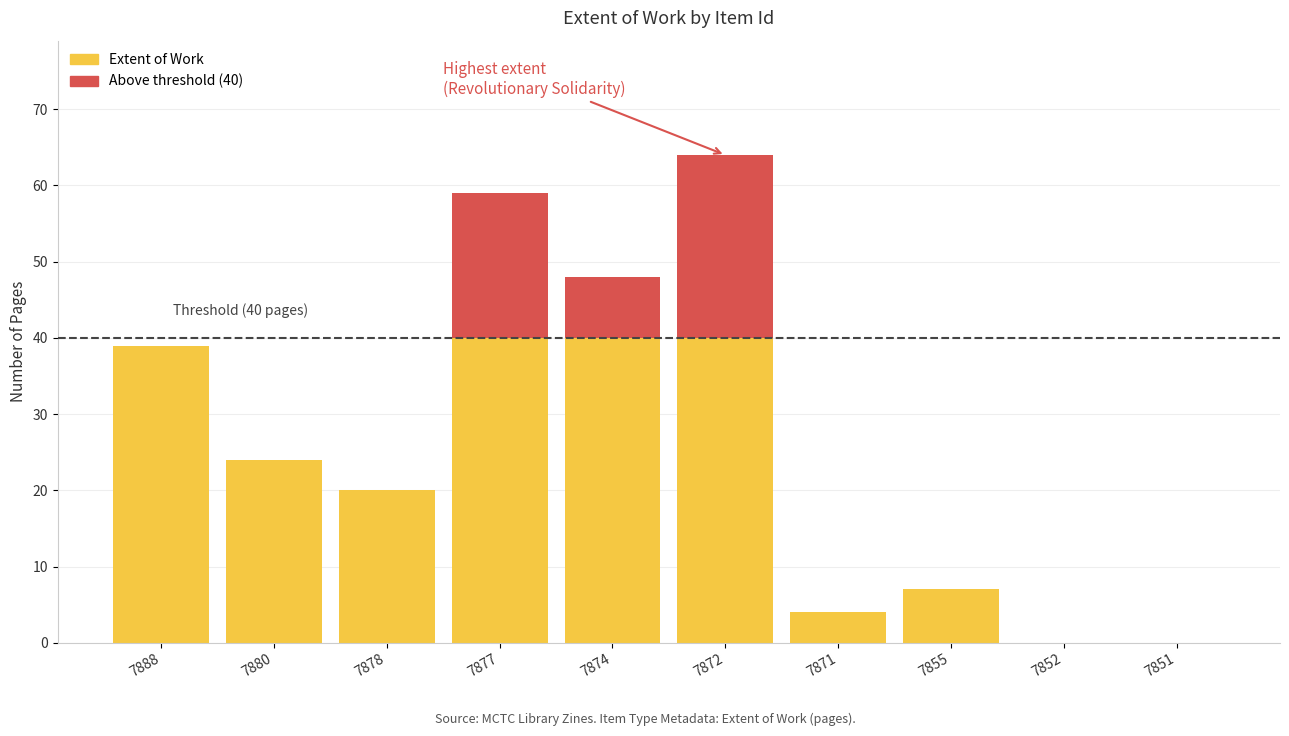

How many values in the Extent of Work series are below 24?

5